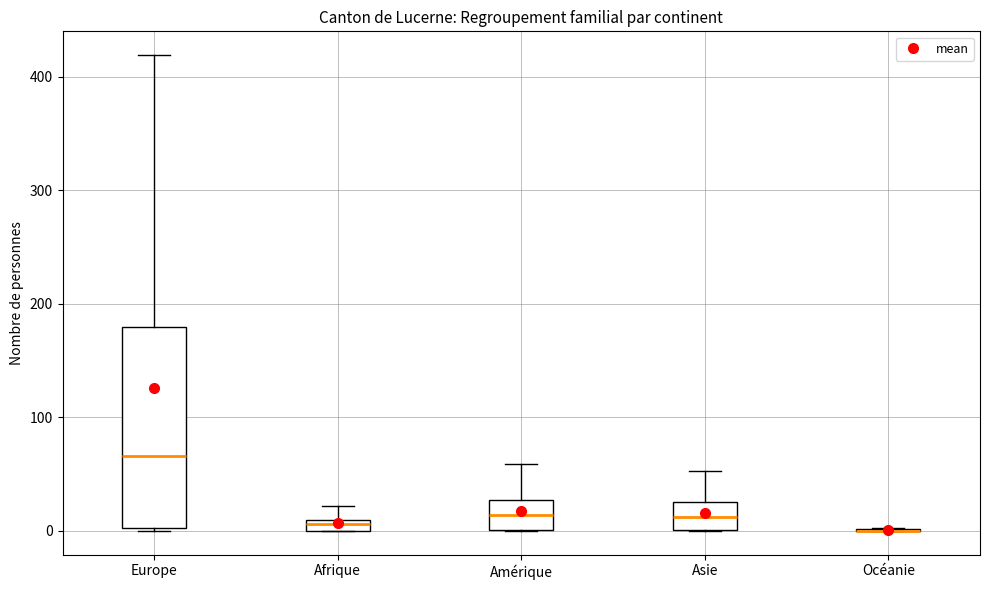

Which box is the tallest, from its lower edge to its upper edge?

Europe